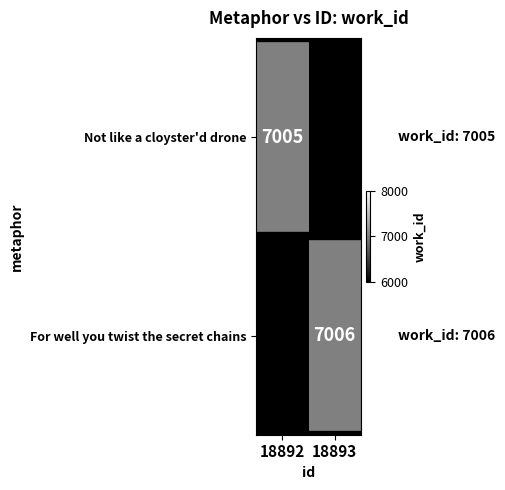

Is it true that For well you twist the secret chains equals 7006 at 18893?

True